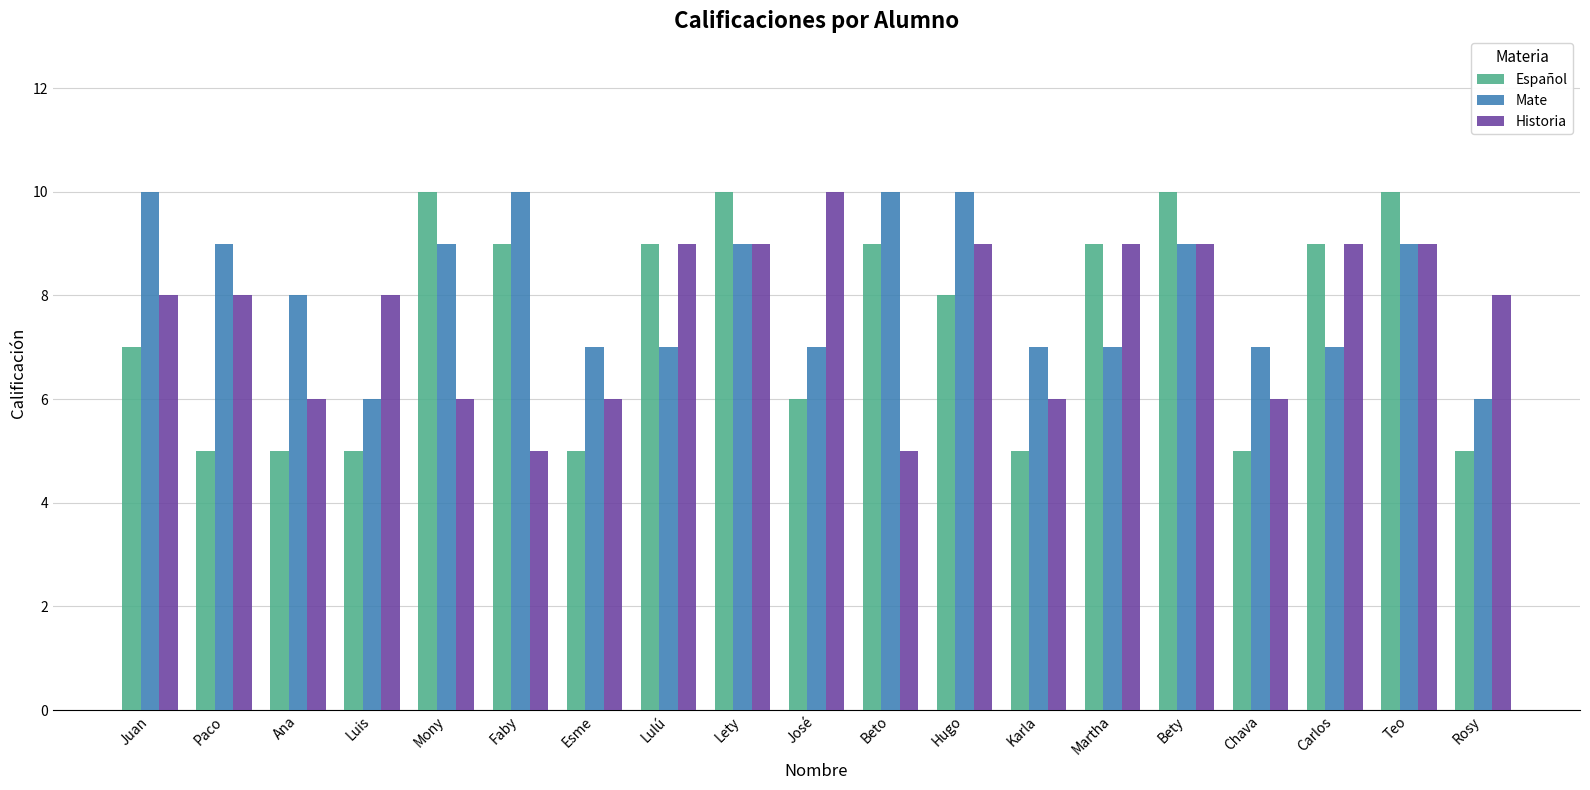

Rank the series at José from highest to lowest value.

Historia, Mate, Español